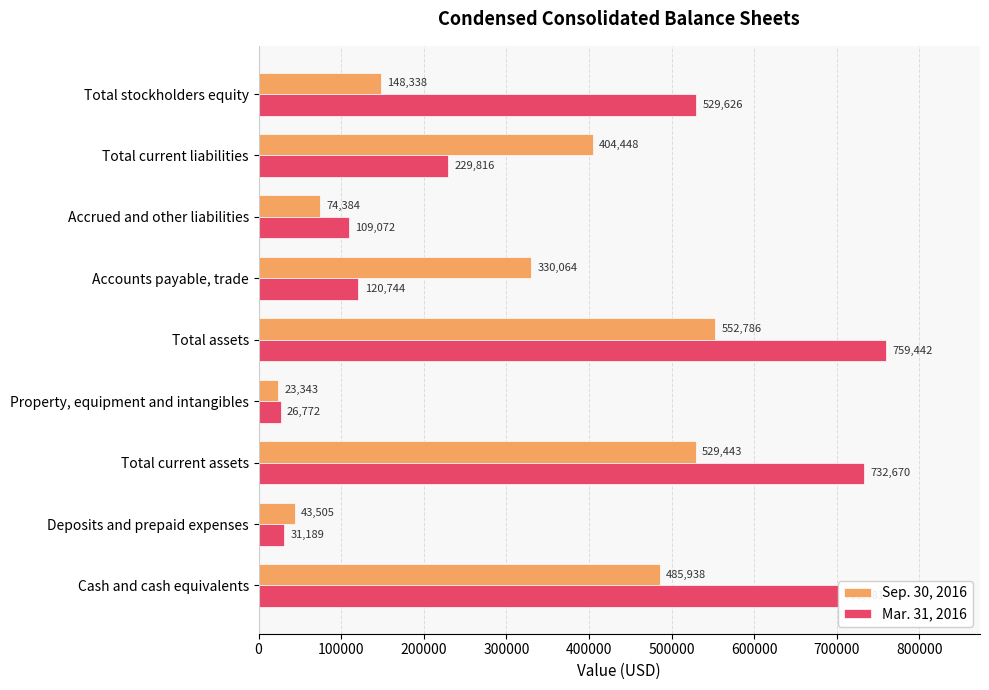

What is the lowest value of the Sep. 30, 2016 series?

23343